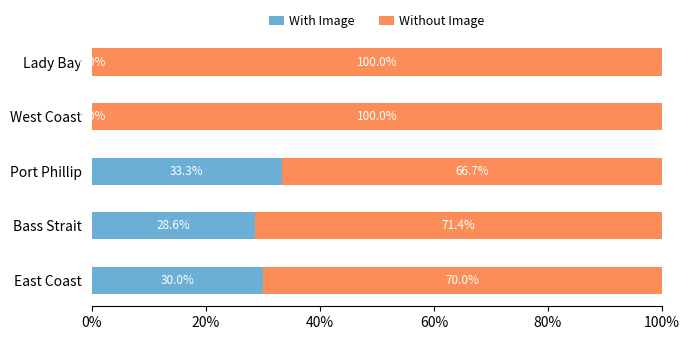

What is the total value across all series at Bass Strait?

100.0